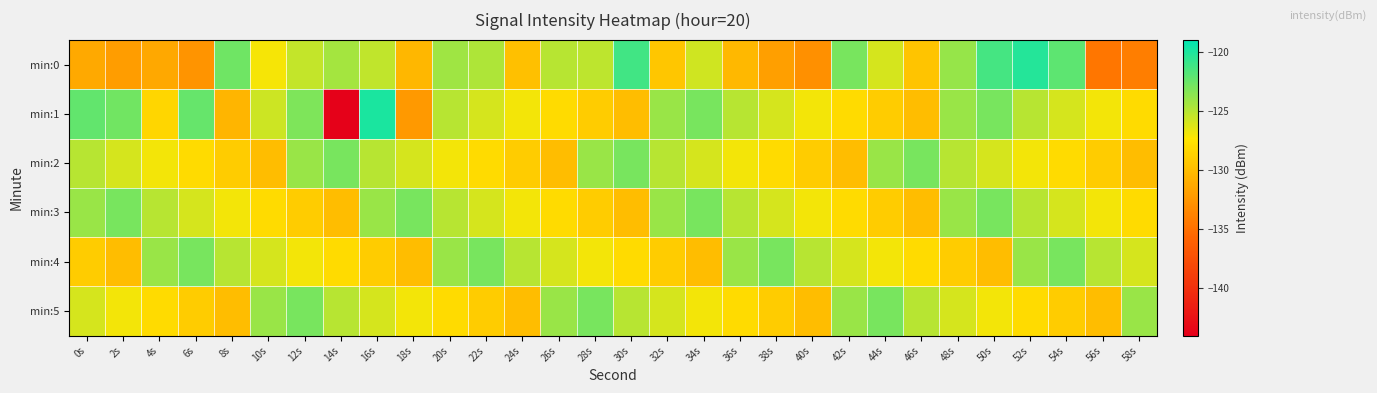

What is the spread (max minus min) of values at 30s?

8.8